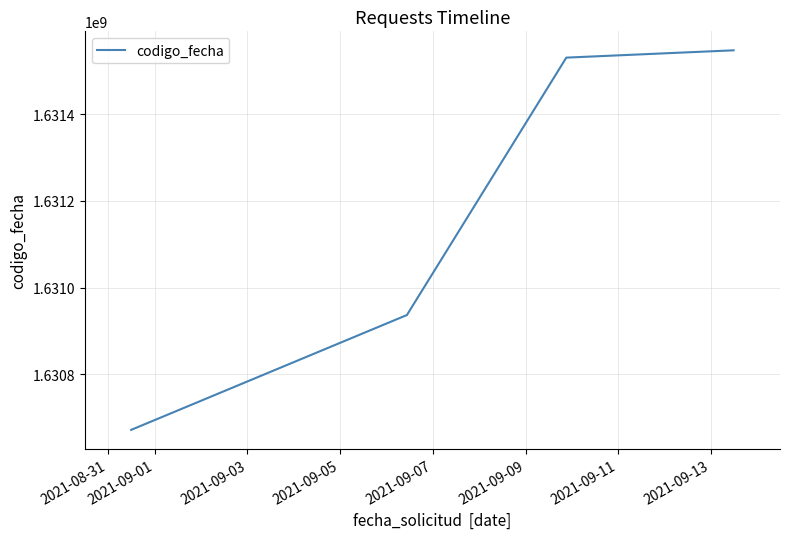

What is the difference between the maximum and minimum values?

875659